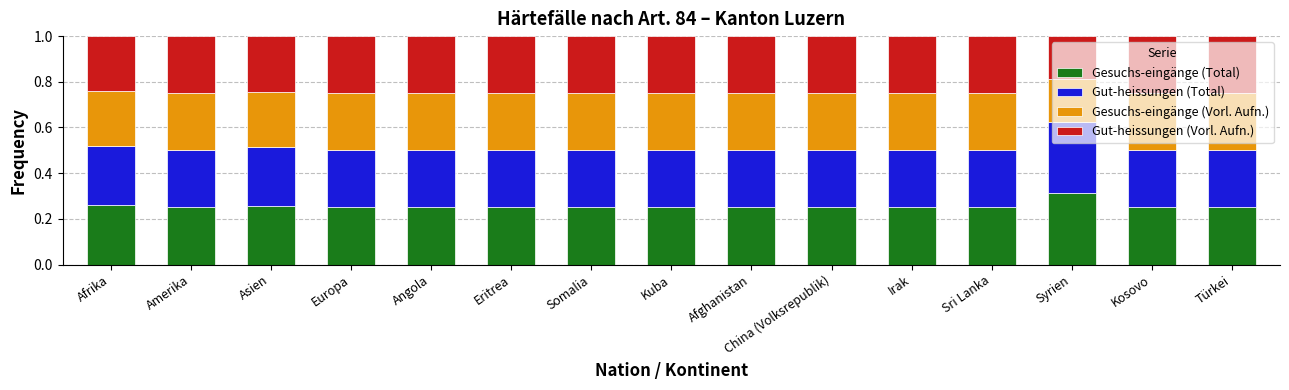

The Gesuchs-eingänge (Total) series shows 0.4 at Syrien. True or false?

False